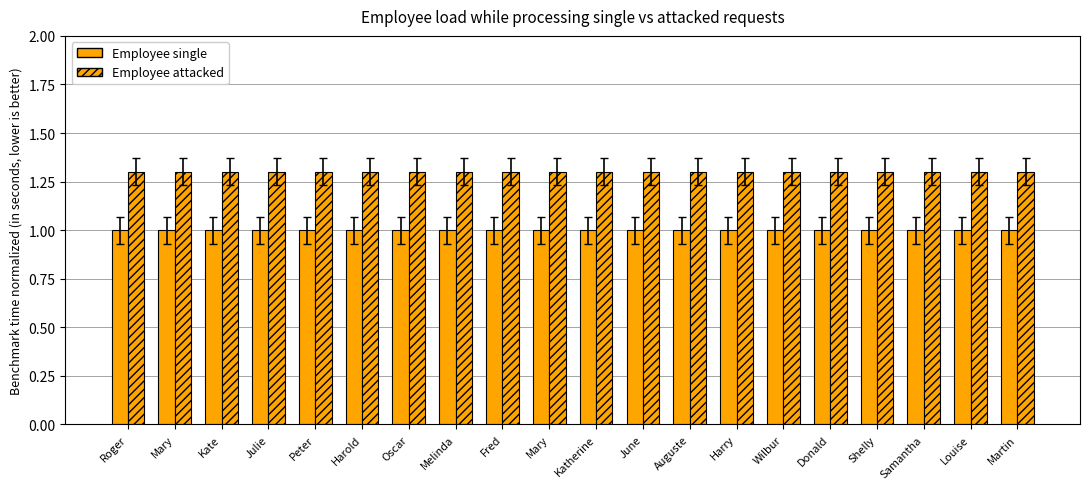

How many distinct data groups are displayed?

2